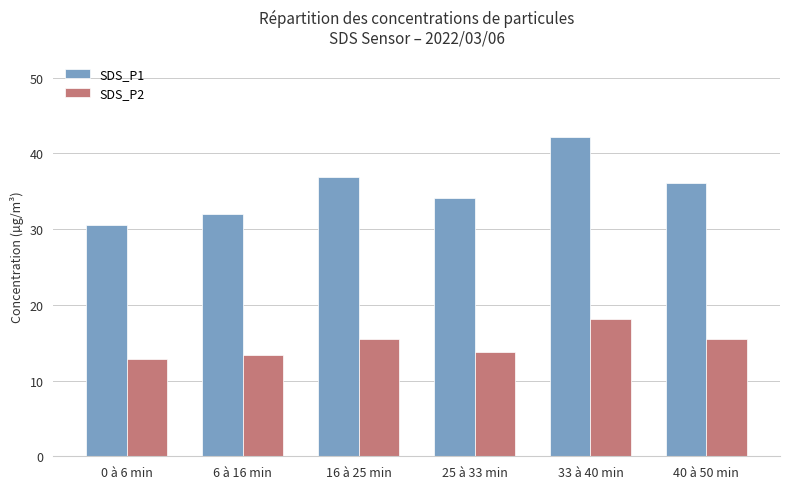

At which category is the sum across all series the highest?

33 à 40 min